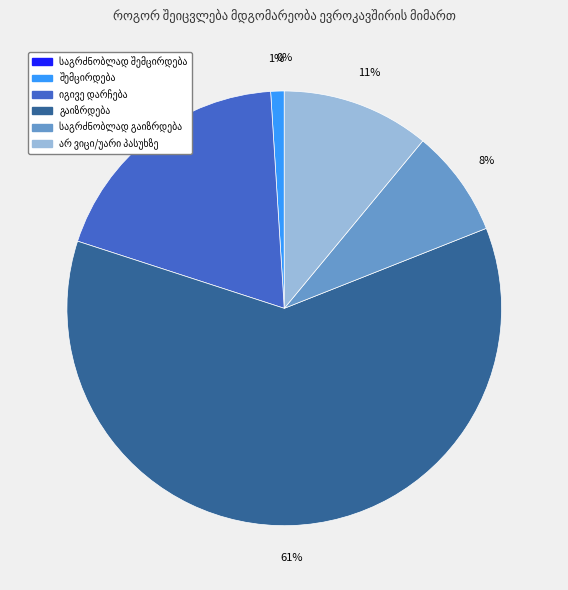

Does any single category account for the majority?

Yes